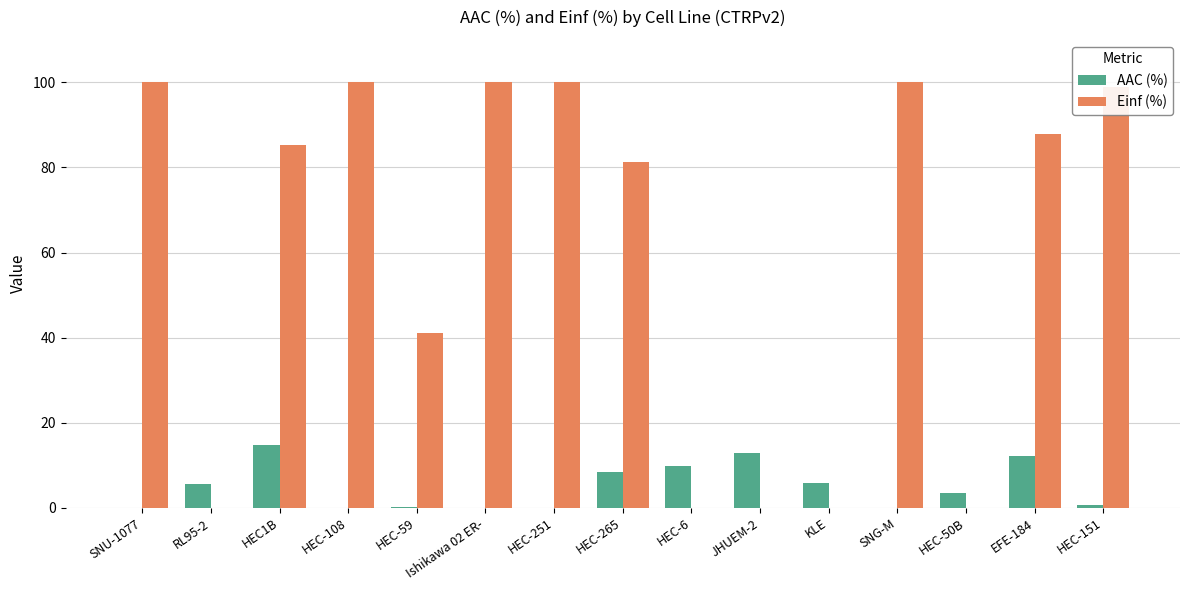

What is the sum of the AAC (%) values at EFE-184 and SNG-M?

12.1